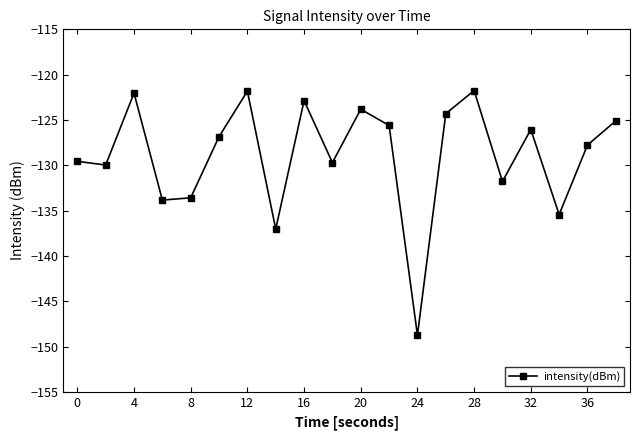

What is the greatest value displayed?

-121.8